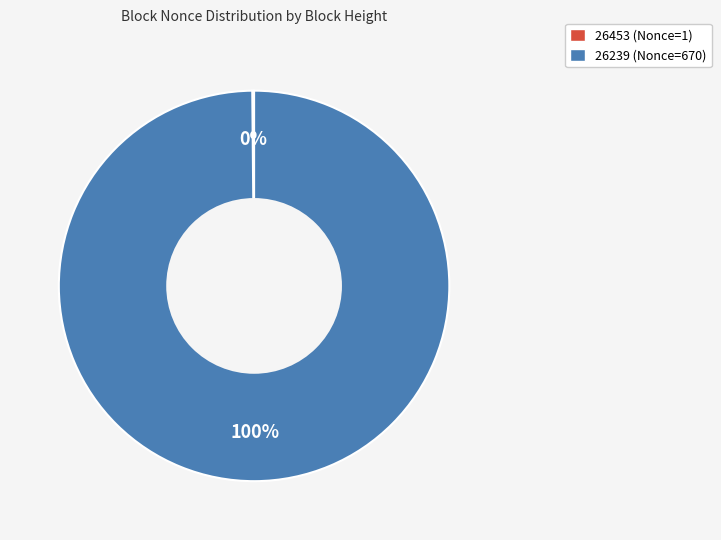

Is there a majority slice in this chart?

Yes